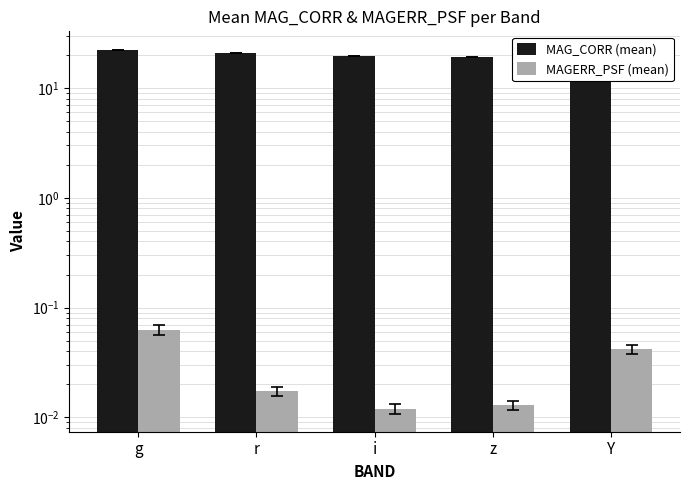

Which series has the largest total across all categories?

MAG_CORR (mean)